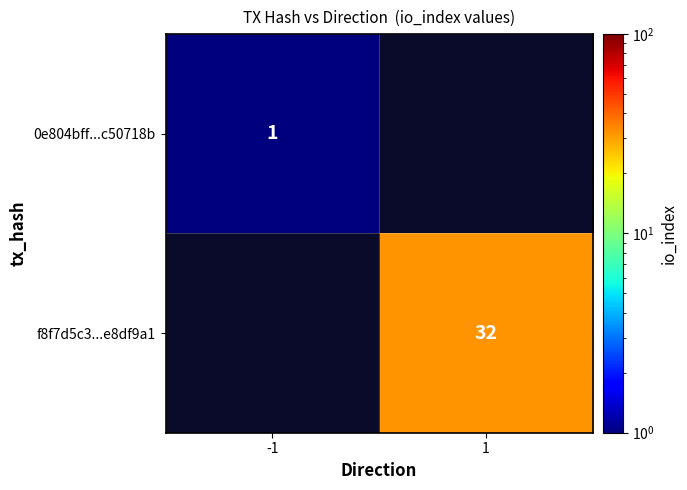

Is it true that f8f7d5c3...e8df9a1 equals 43 at 1?

False